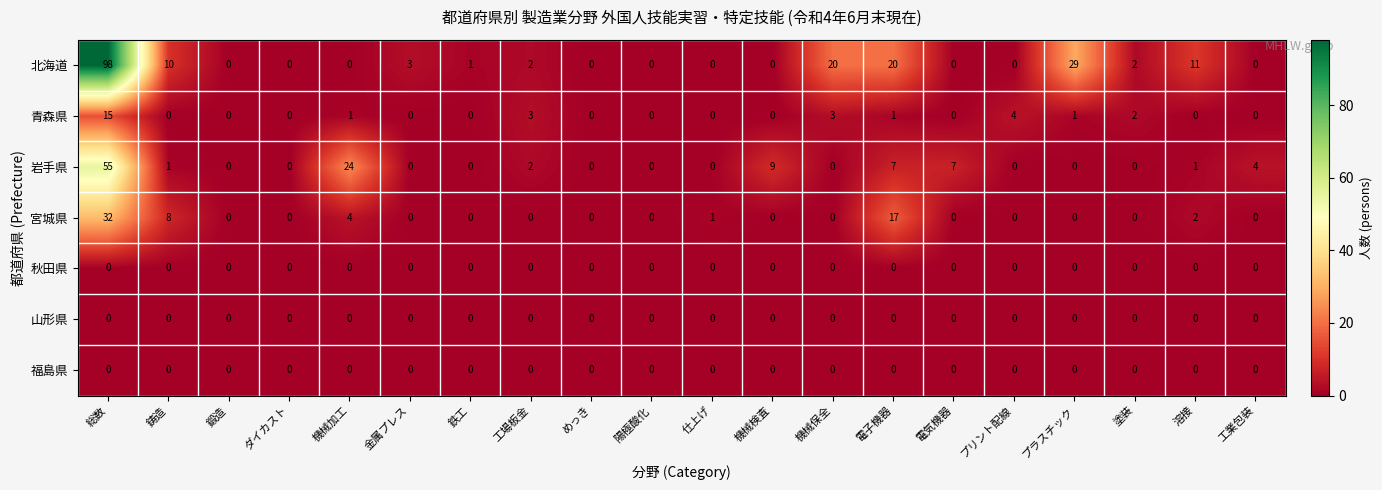

What is the maximum value for 北海道?

98